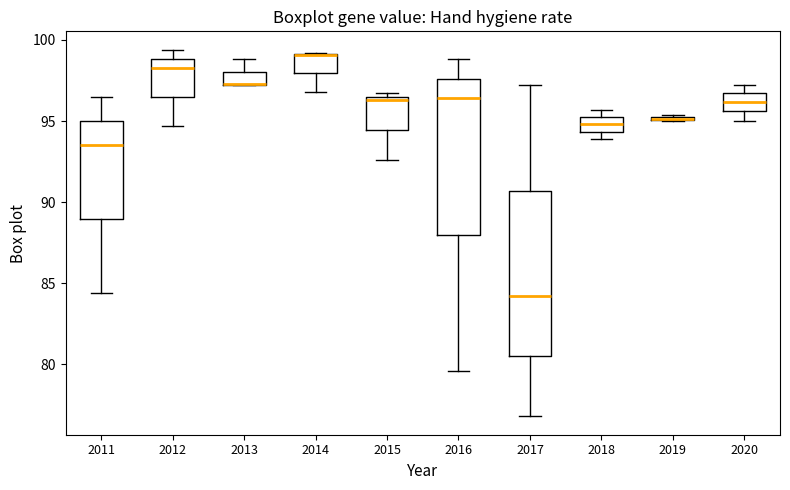

Comparing the boxes themselves (not the whiskers), which one is the tallest?

2017